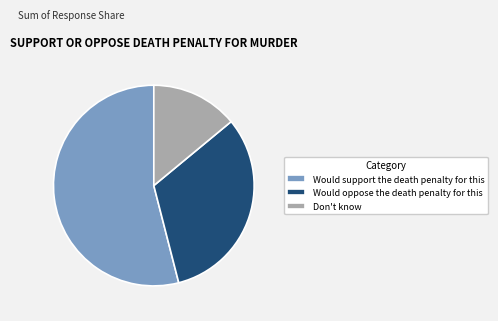

Is the sum of Would oppose the death penalty for this and Would support the death penalty for this greater than half?

Yes